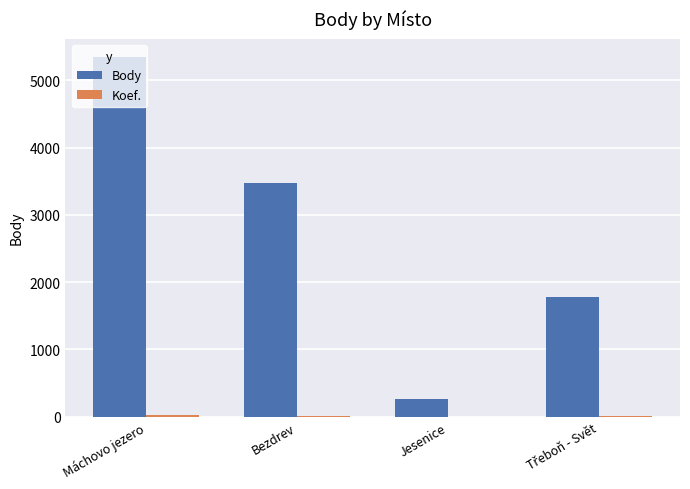

Between Bezdrev and Jesenice, which series saw the biggest shift?

Body